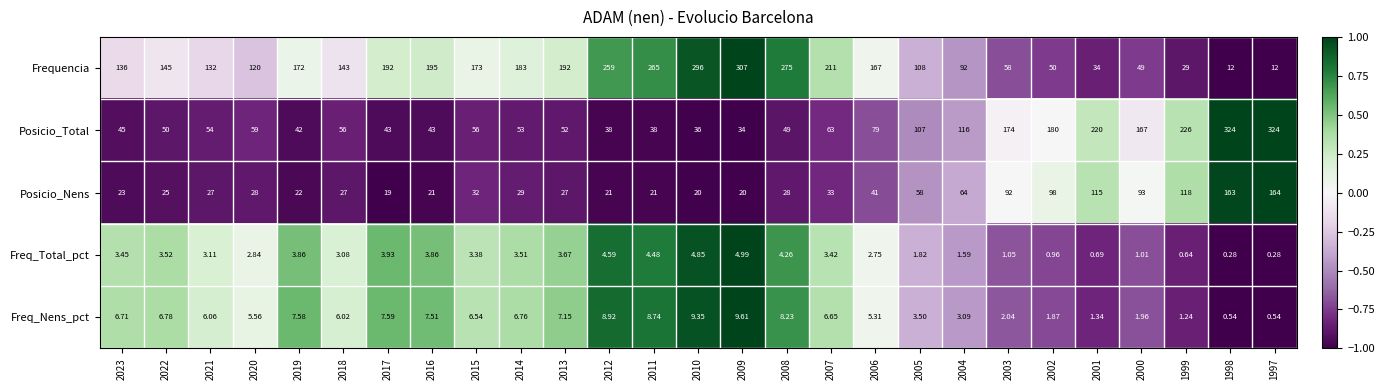

How many series are shown in this chart?

5